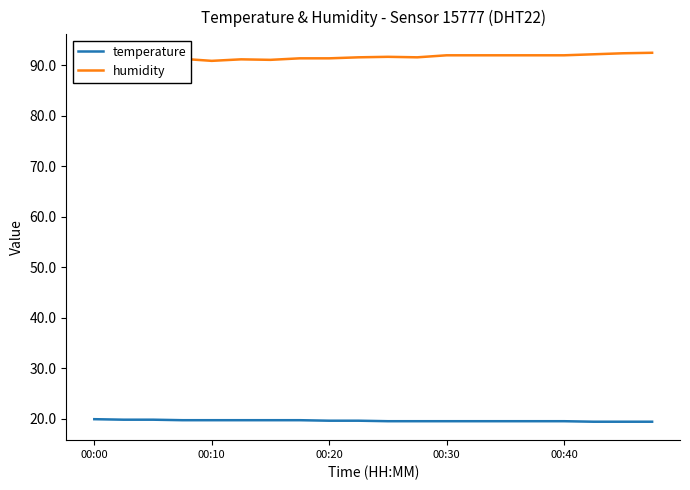

What is the highest value of the temperature series?

19.9